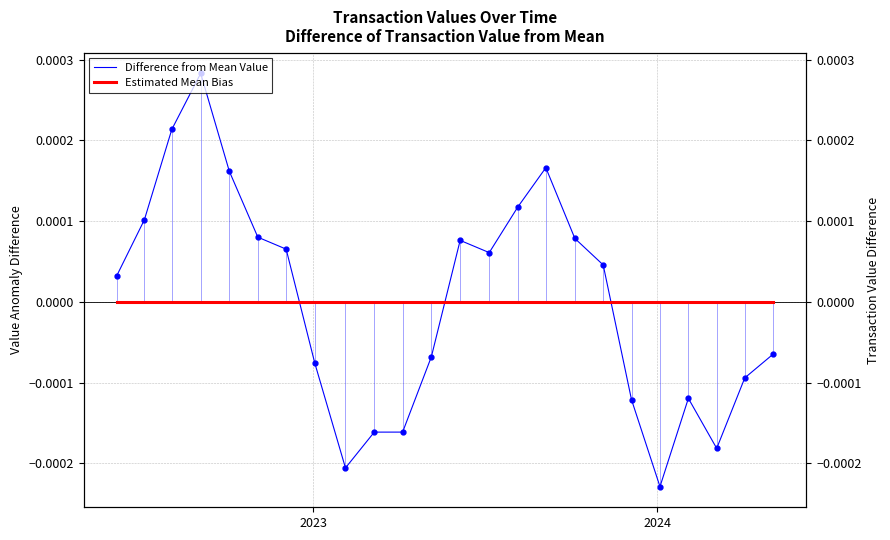

How many lines are shown in the chart?

2